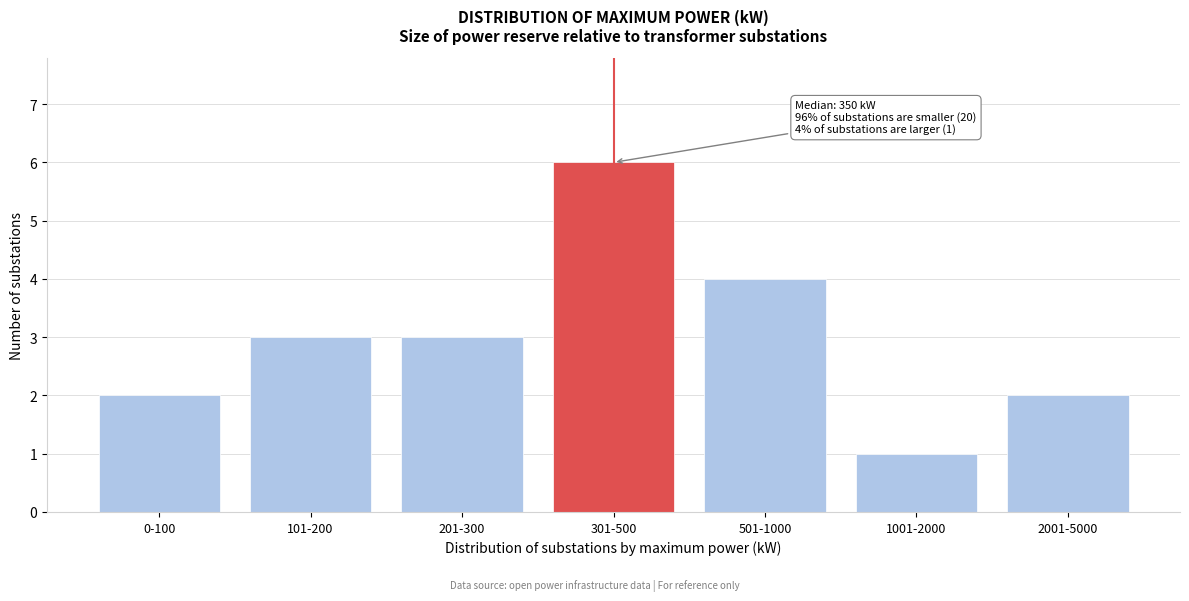

Reading left to right, list all the values displayed in this chart.

2	3	3	6	4	1	2